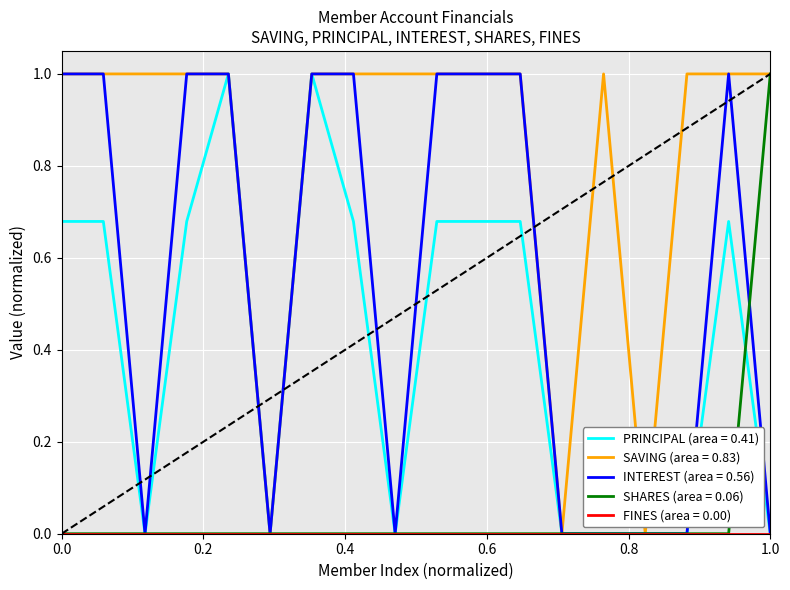

The SHARES (area = 0.06) series shows 1.6 at 1.0. True or false?

False